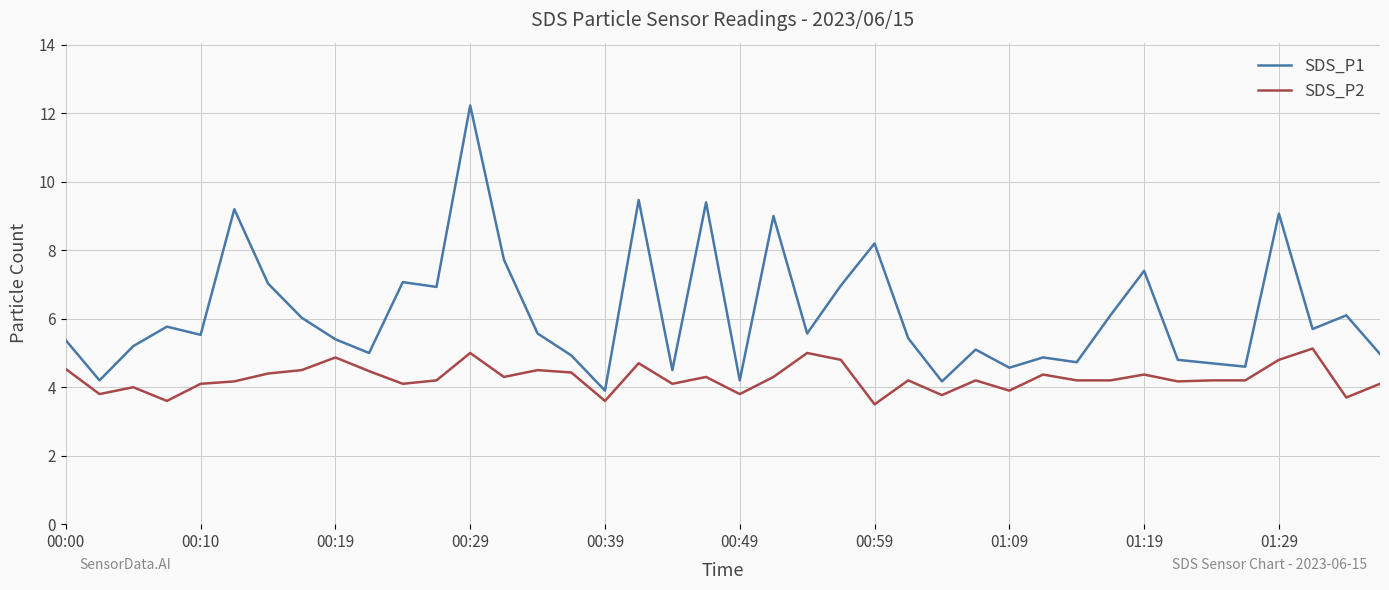

True or false: SDS_P1 has more than 2 points higher than both neighbors.

True